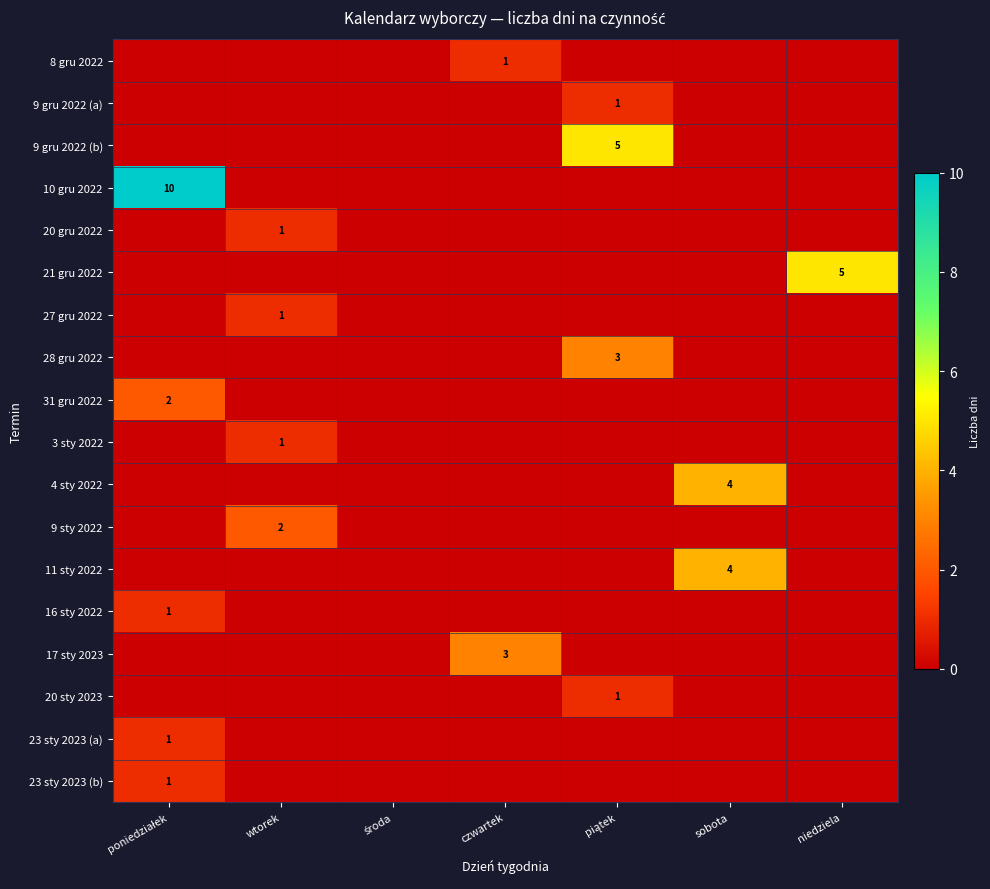

Which series has the largest total across all categories?

10 gru 2022